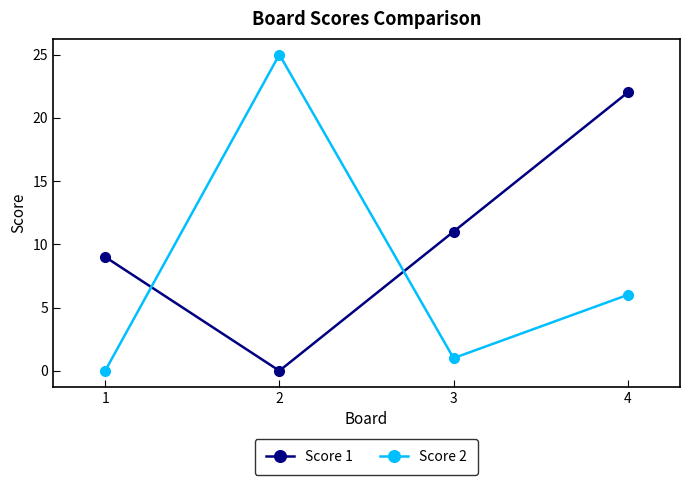

Rank the categories by Score 1 value from highest to lowest.

4, 3, 1, 2